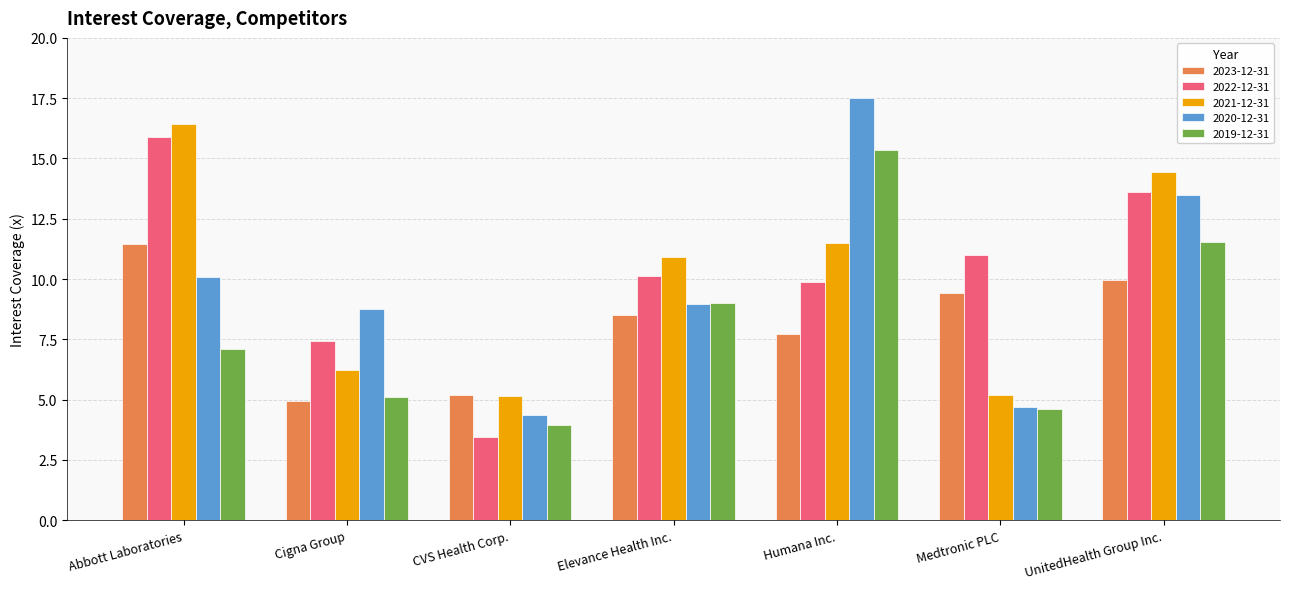

What is the difference between the maximum and second lowest values in the 2021-12-31 series?

11.2